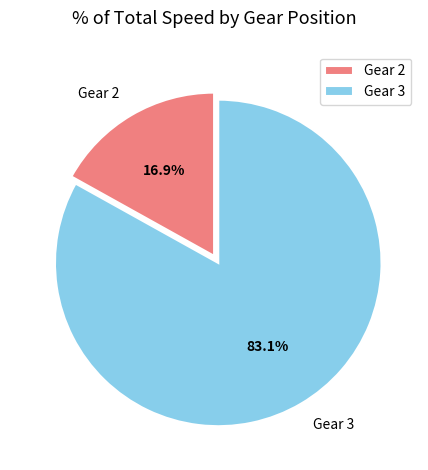

Do Gear 2 and Gear 3 together represent more than half of the pie?

Yes